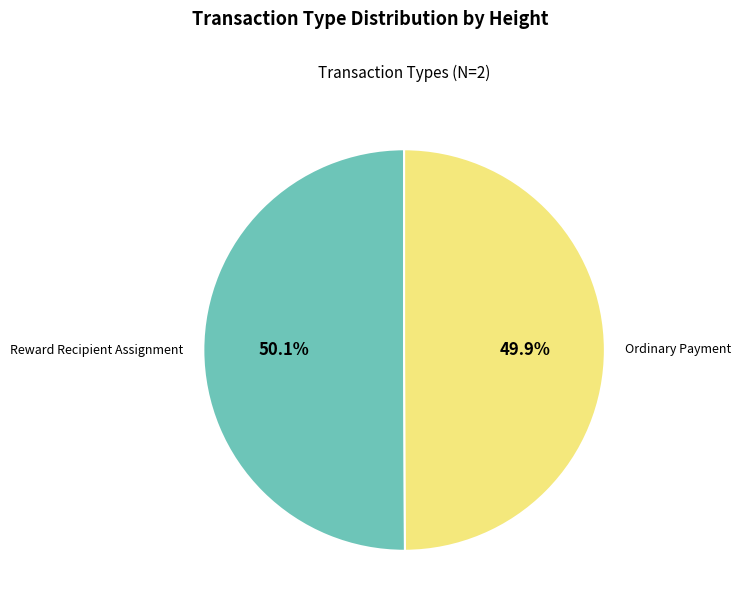

True or false: Ordinary Payment accounts for 50% of the total.

True